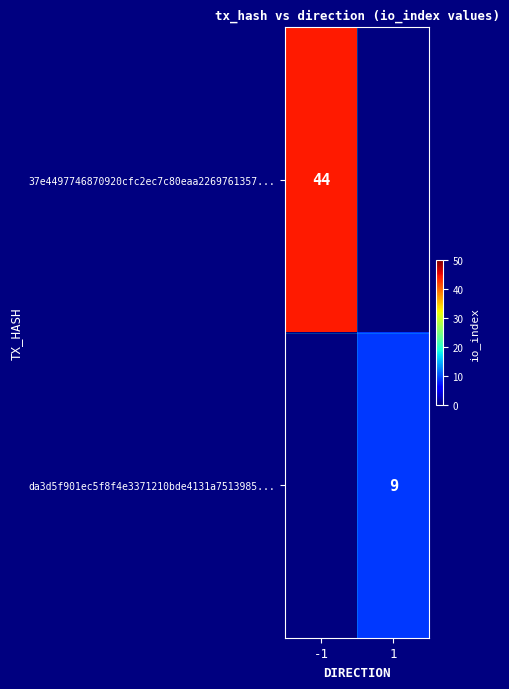

Is the value of da3d5f901ec5f8f4e3371210bde4131a7513985... at 1 greater than the value of 37e4497746870920cfc2ec7c80eaa2269761357... at -1?

No